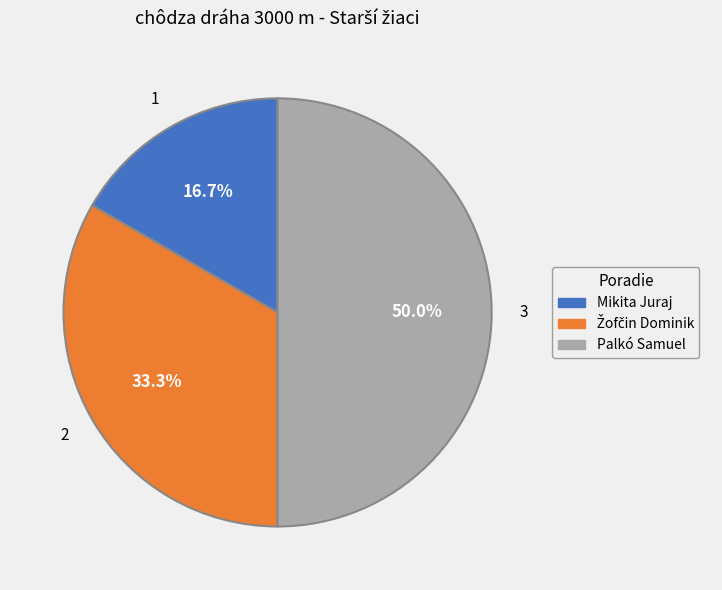

What percentage is the Palkó Samuel slice, to the nearest percent?

50%